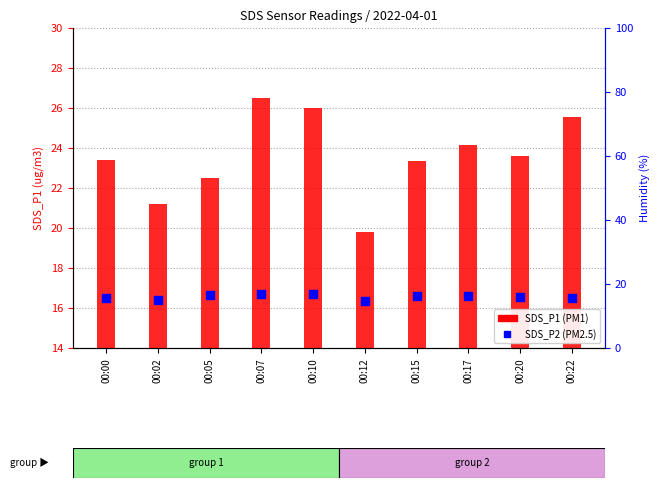

What are all the series names shown in the legend?

SDS_P1, SDS_P2